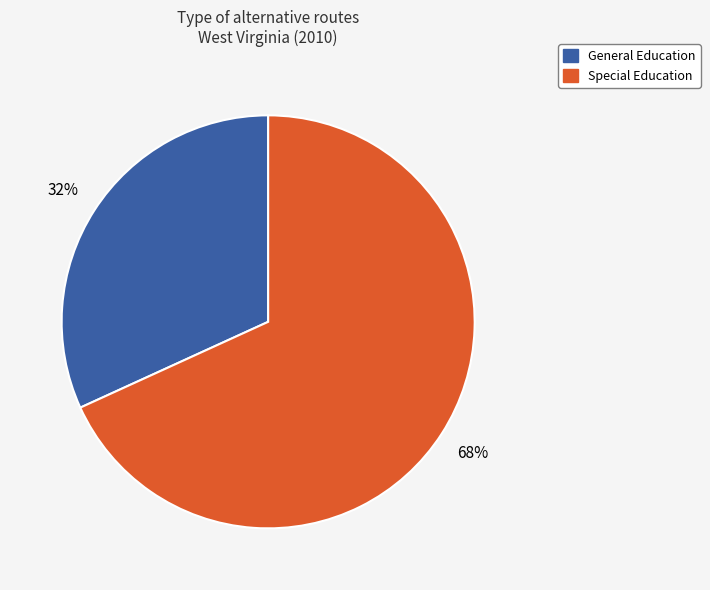

Is General Education the majority of the pie?

No